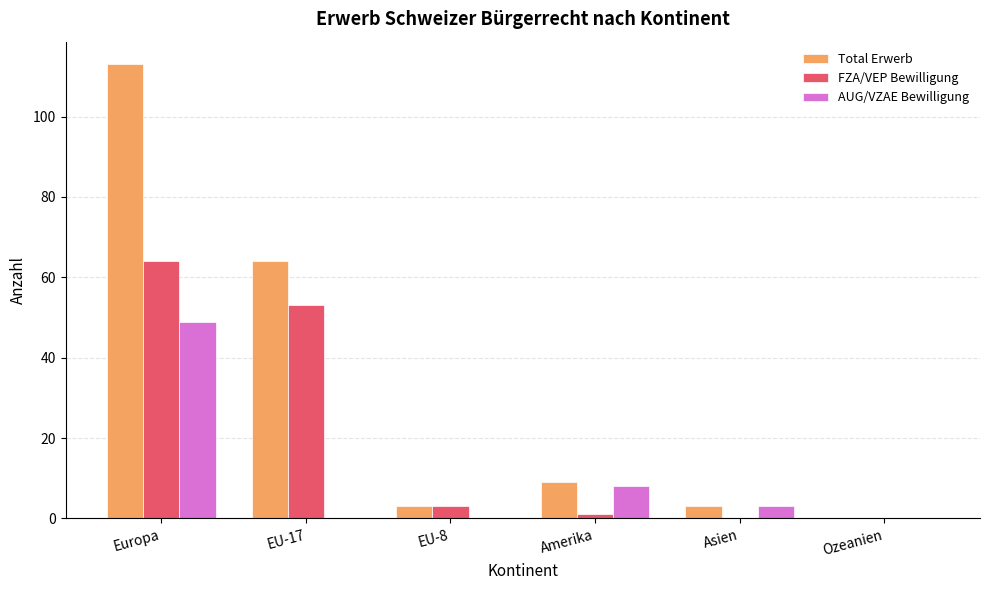

At which label does Total Erwerb reach its peak?

Europa